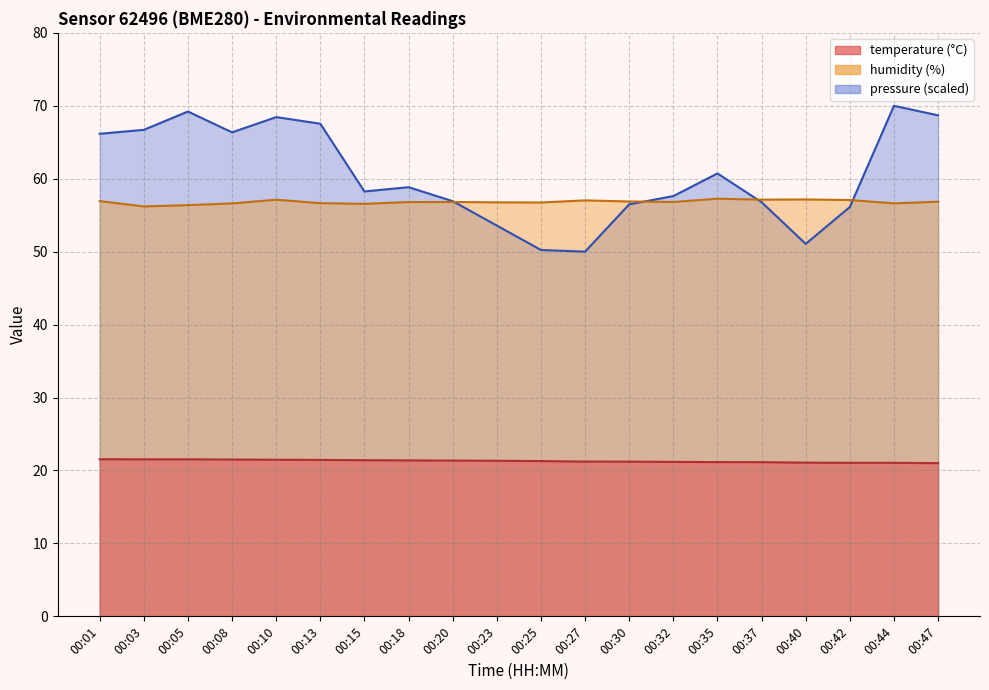

True or false: humidity has a value of 57.2 at 00:40.

True